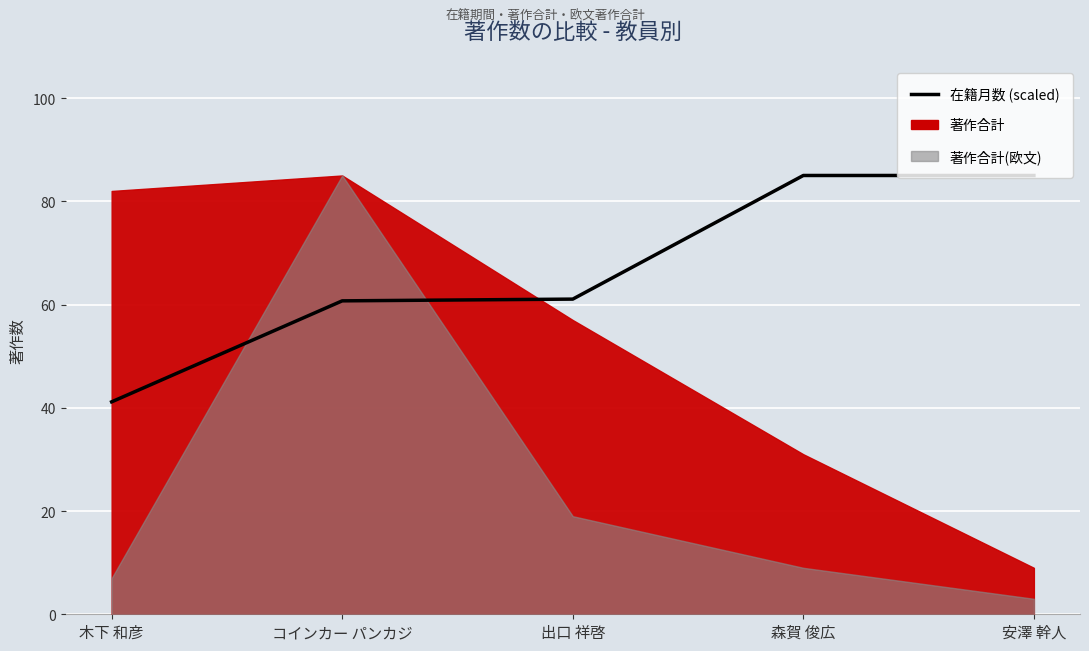

What is the ratio of the value at 森賀 俊広 to the value at 木下 和彦?

2.1